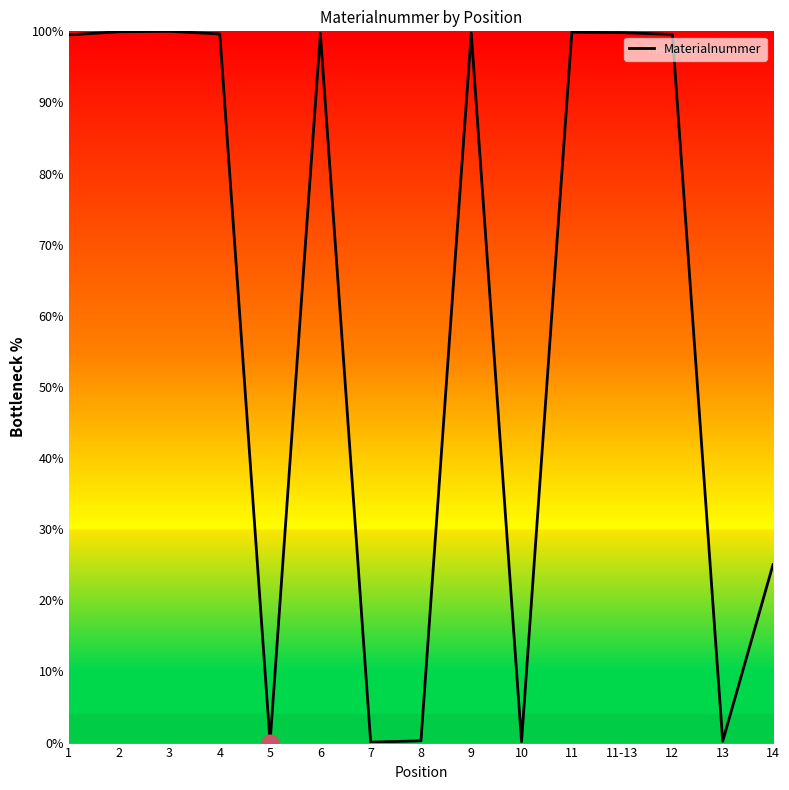

What is the greatest value displayed?

100.0